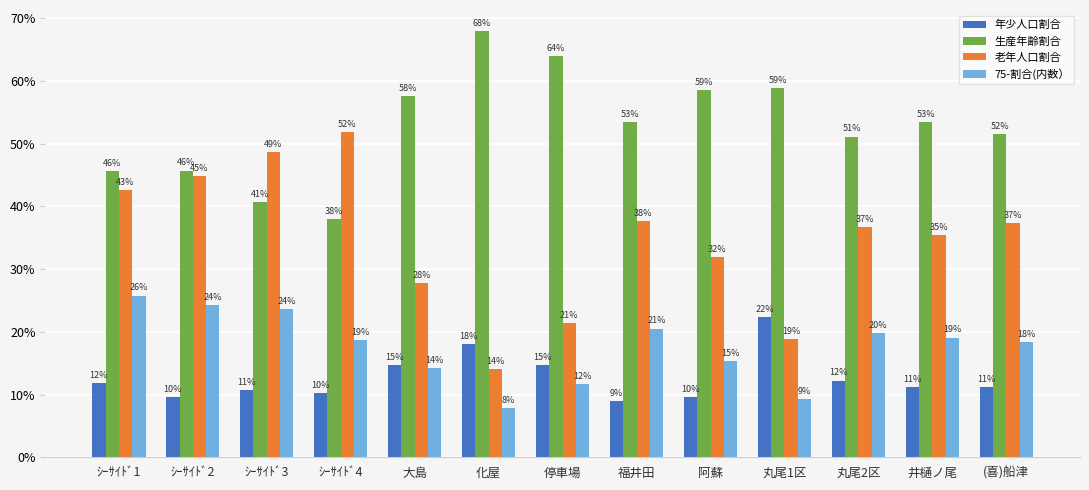

What position from the right is ｼｰｻｲﾄﾞ3?

11